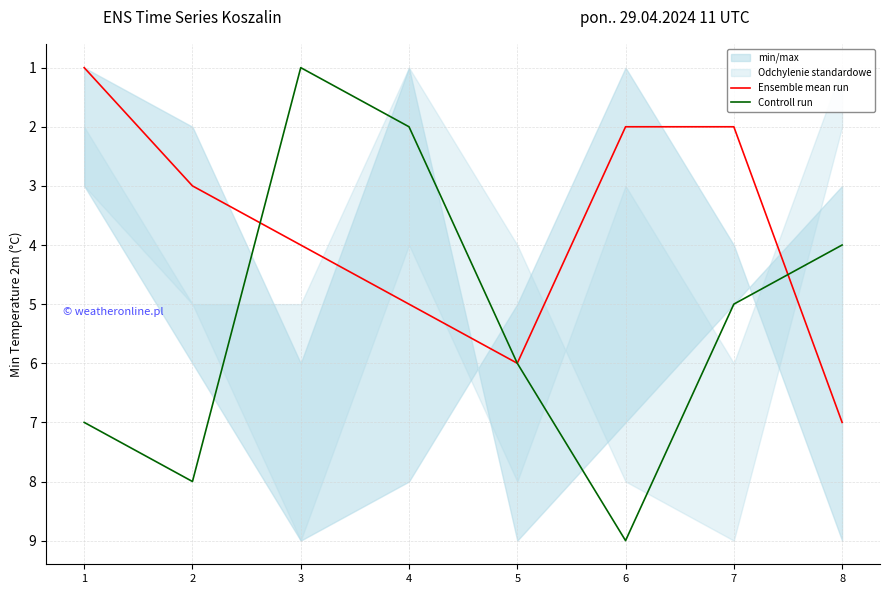

Reading left to right, extract all data points from this chart.

Ensemble mean run: 1	3	4	5	6	2	2	7
Controll run: 7	8	1	2	6	9	5	4